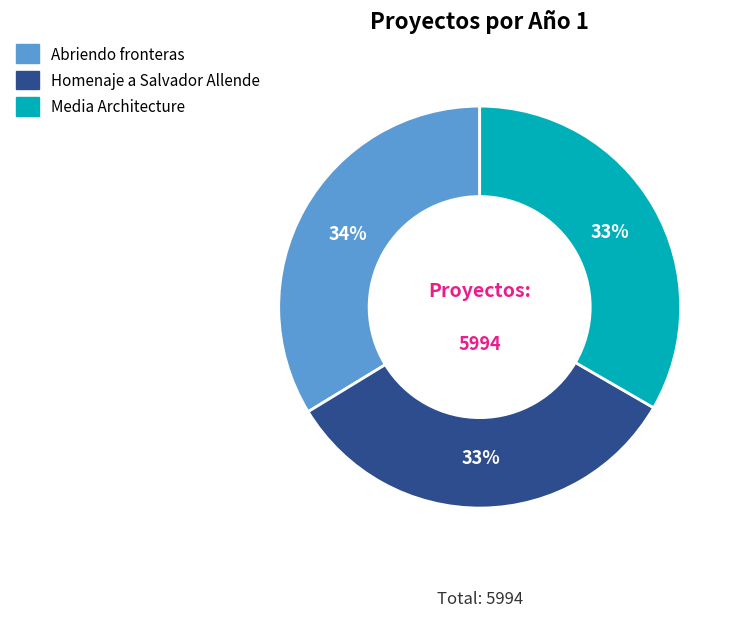

The Abriendo fronteras slice represents 34% of the pie. True or false?

True